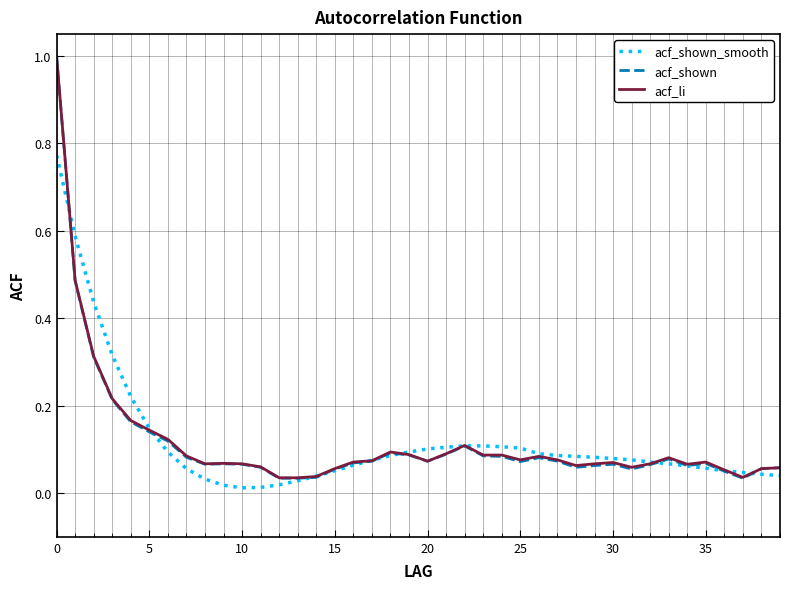

Which series has the largest range (max minus min)?

acf_shown